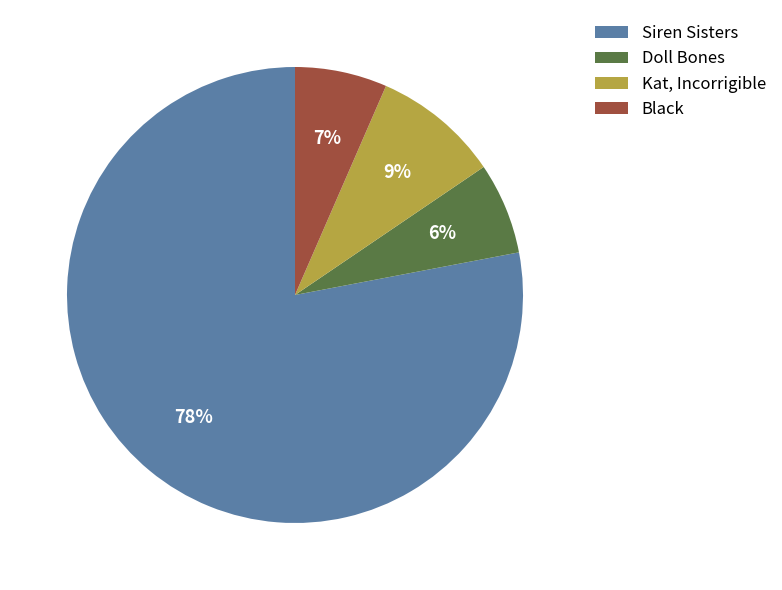

Is it true that Doll Bones is 6% of the pie?

True